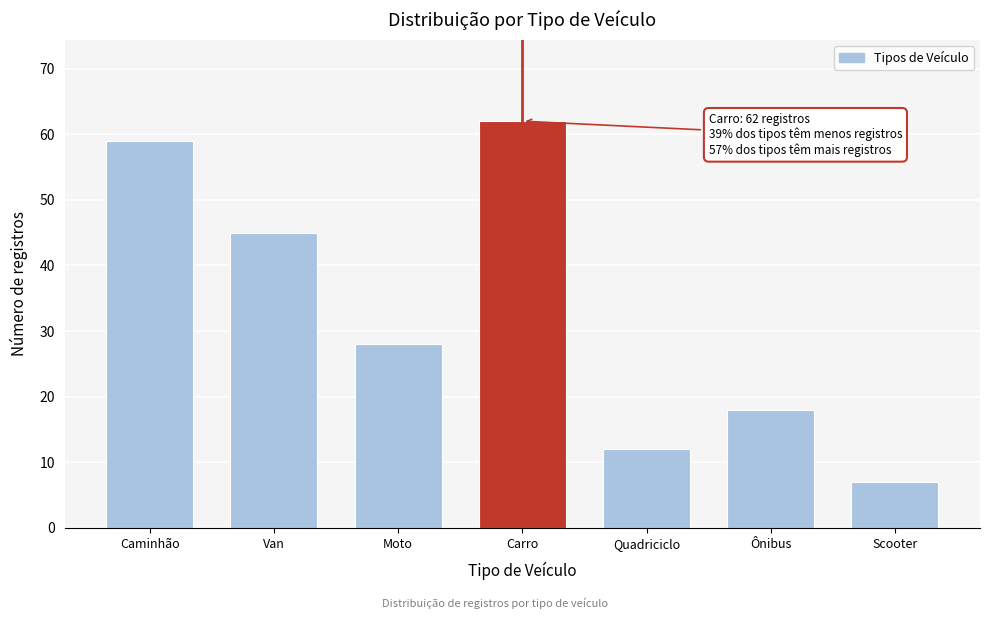

Reading right to left, list all the values displayed in this chart.

7	18	12	62	28	45	59